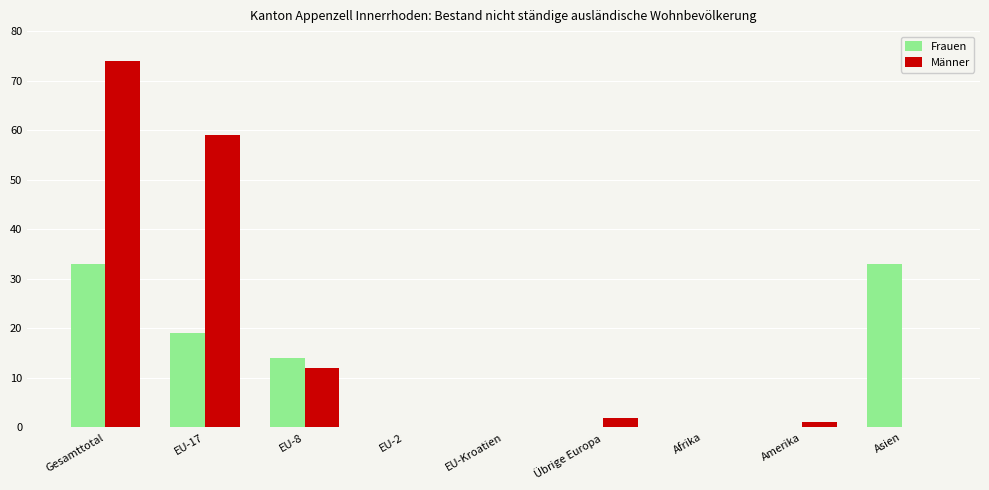

Count the number of data series in this chart.

2